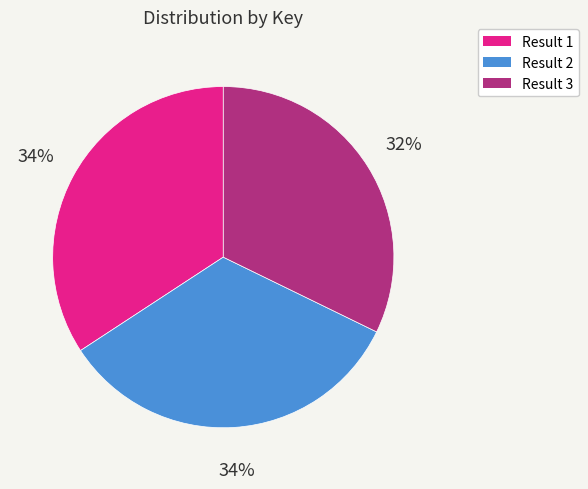

Is it true that Result 1 is 34% of the pie?

True